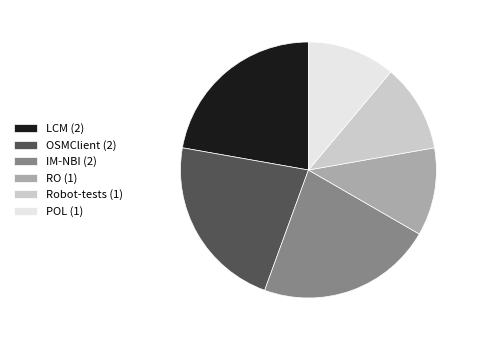

True or false: LCM (2) accounts for 8% of the total.

False